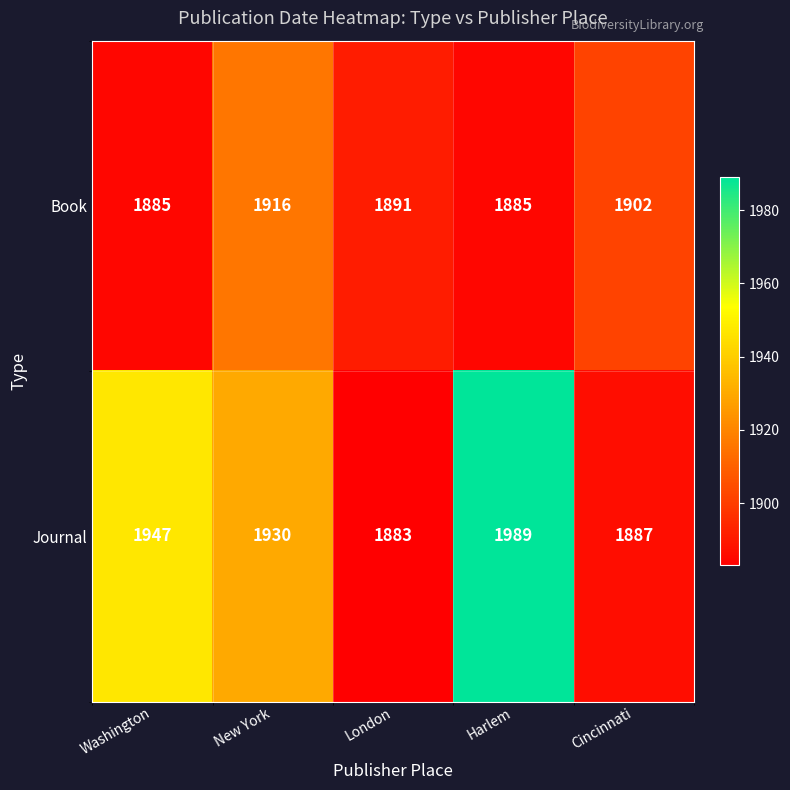

What is the minimum value shown in the chart?

1883